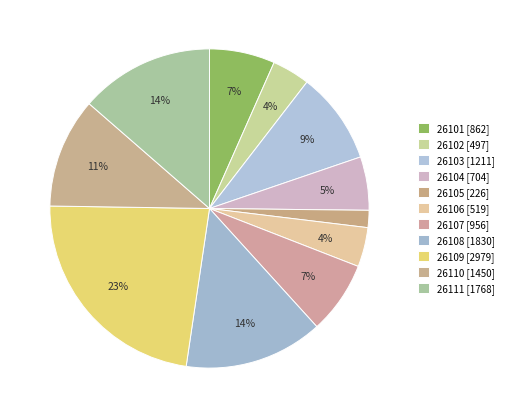

How many slices are in this pie chart?

11